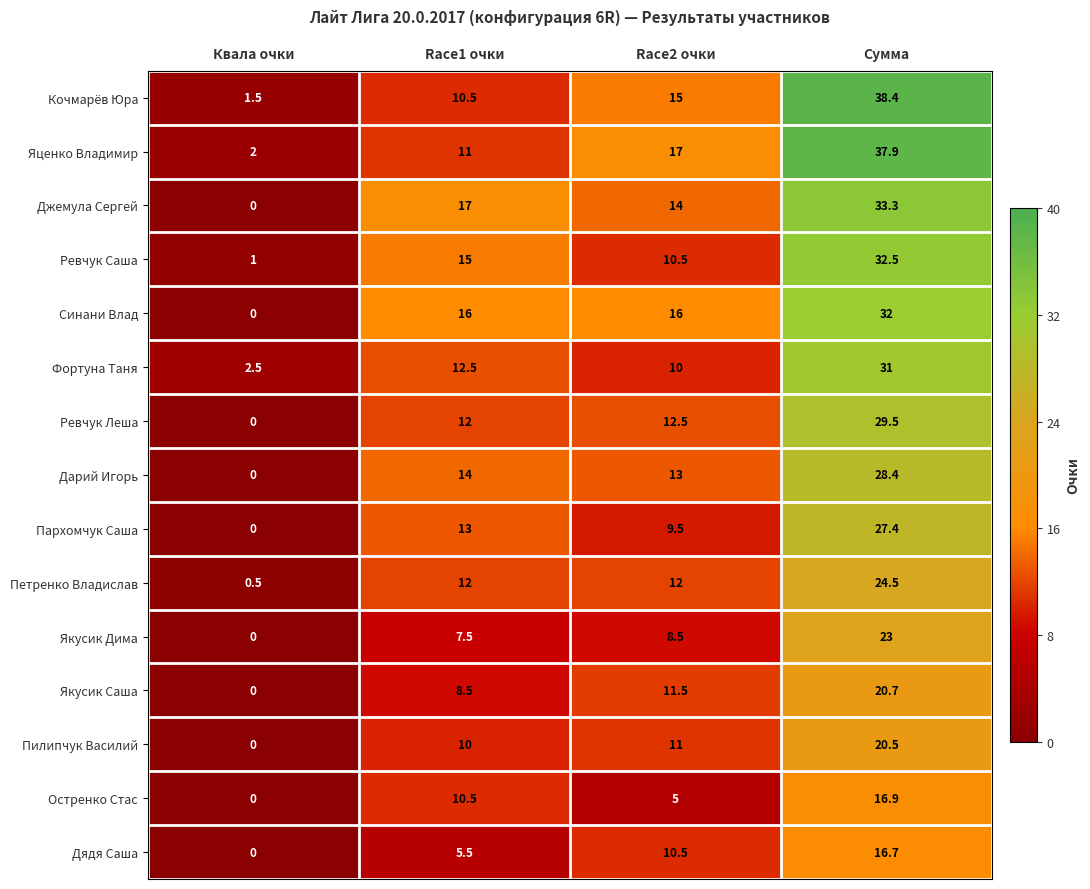

The value of Якусик Саша at Сумма is 6.7. True or false?

False